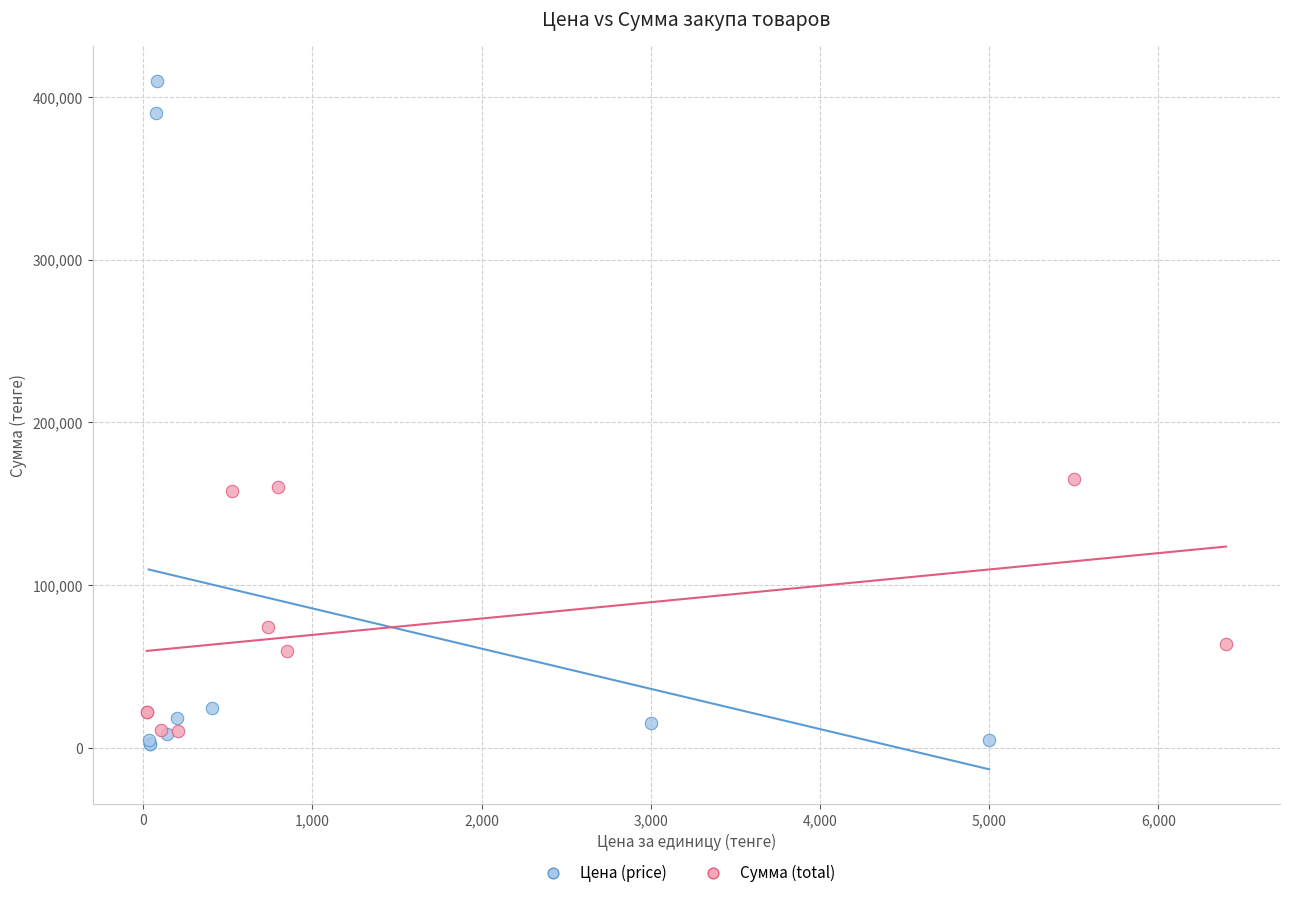

Which series contains the lowest Y value?

Цена (price)